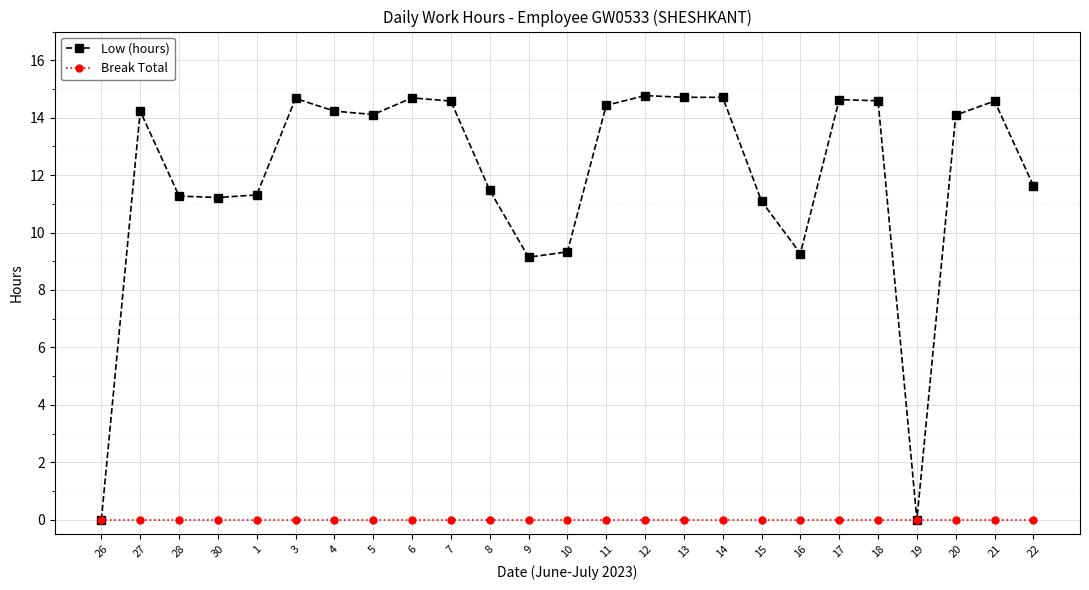

Is the value of Break Total at 18 greater than the value of Low (hours) at 21?

No